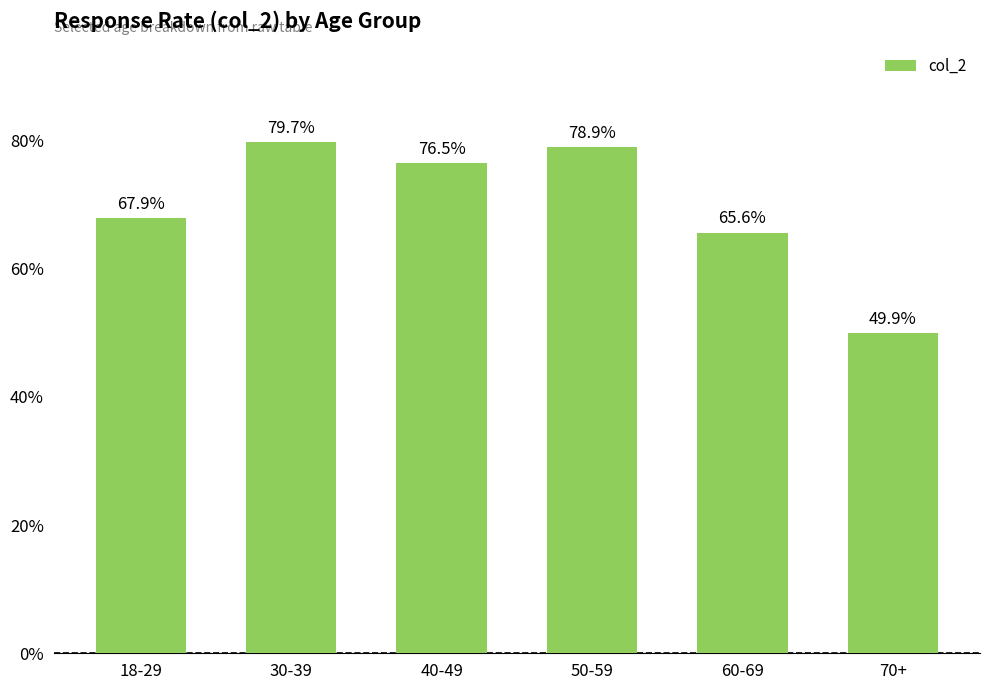

What is the sum of the values at 50-59 and 60-69?

144.5